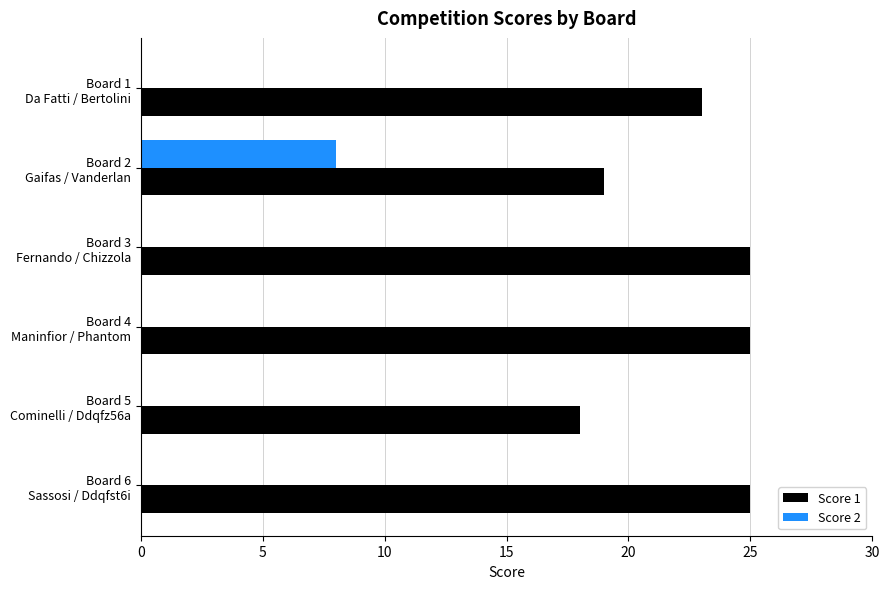

What is the highest value of the Score 1 series?

25